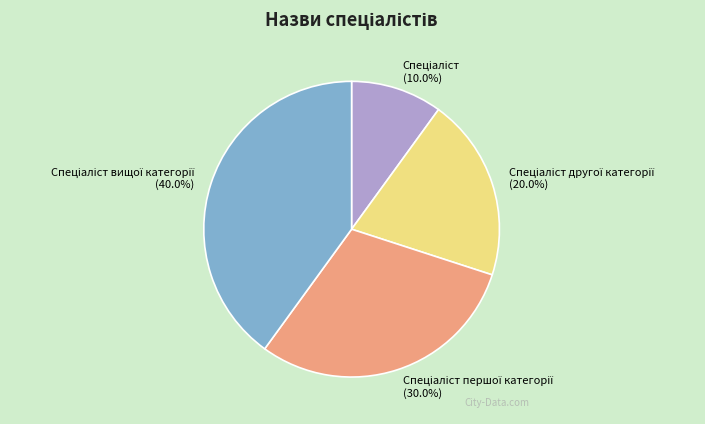

Is there any slice that represents more than half of the pie?

No